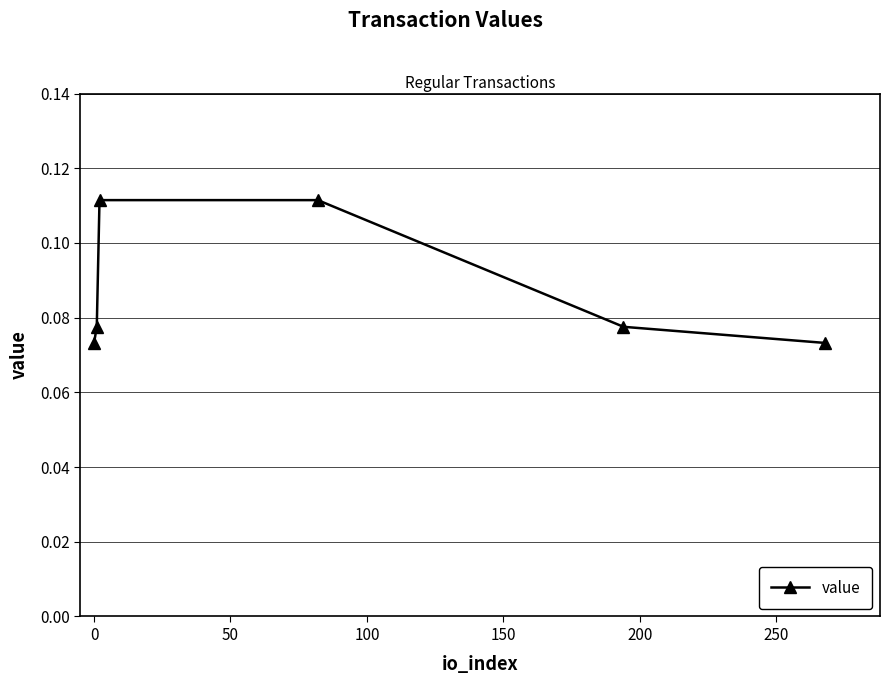

How many values are between 0 and 1?

6